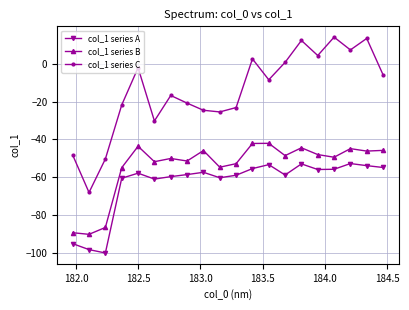

True or false: col_1 series C has more than 1 points higher than both neighbors.

True